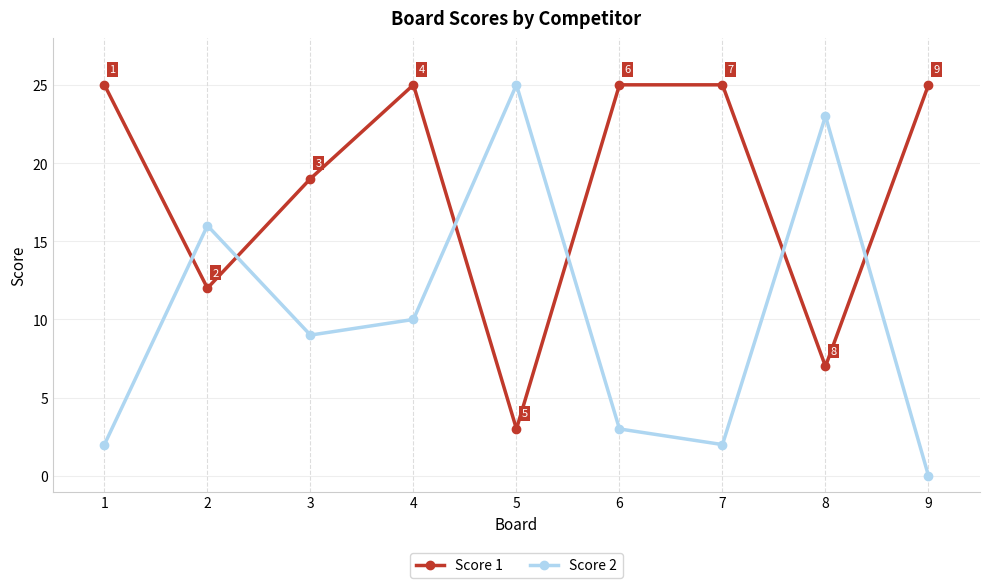

How many intersections are there between Score 2 and Score 1?

6